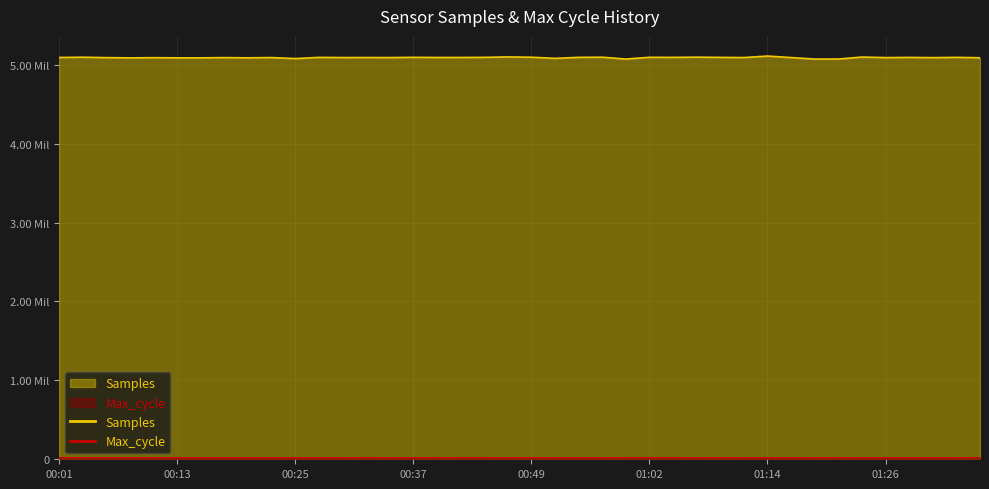

What is the sum of all Max_cycle values?

807756